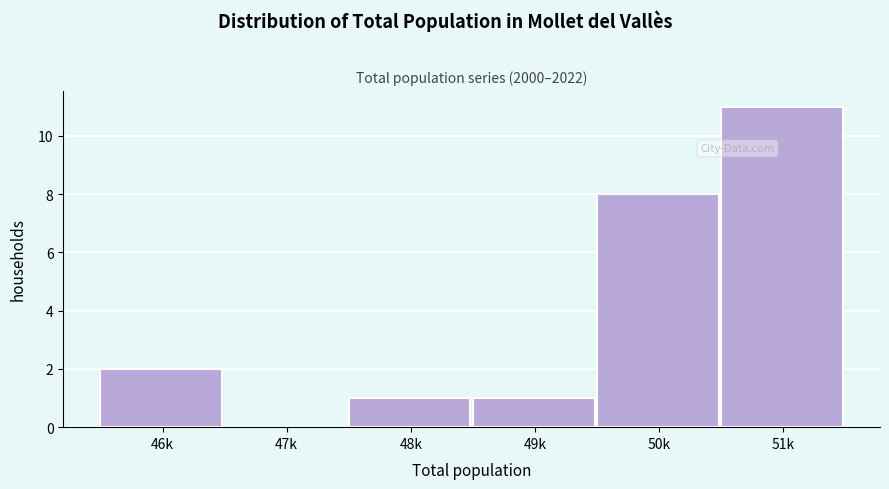

Reading left to right, extract all data points from this chart.

46k=2	47k=0	48k=1	49k=1	50k=8	51k=11